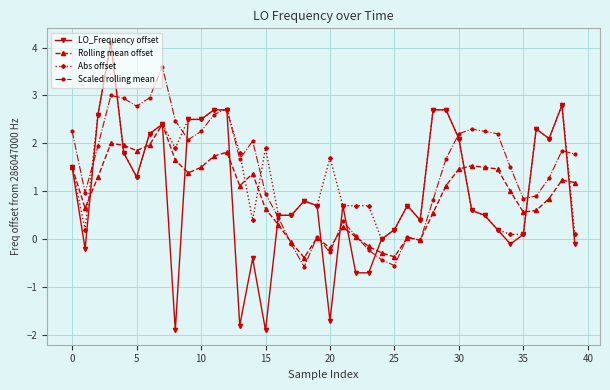

Which series has the widest spread of values?

LO_Frequency offset